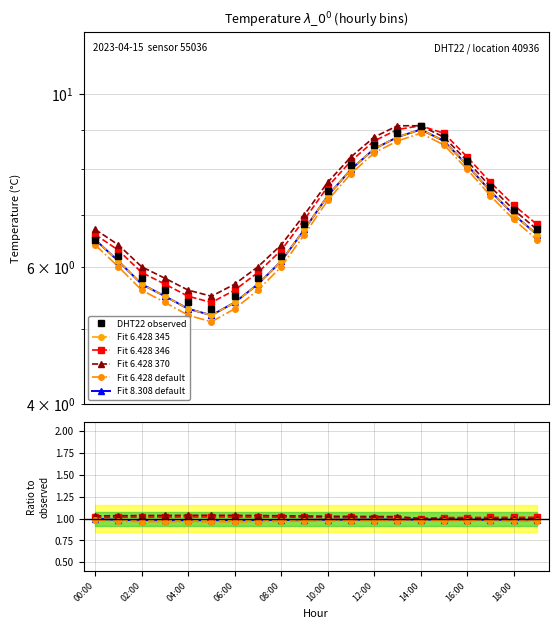

True or false: Fit 6.428 370 has more than 1 interior local peaks.

False